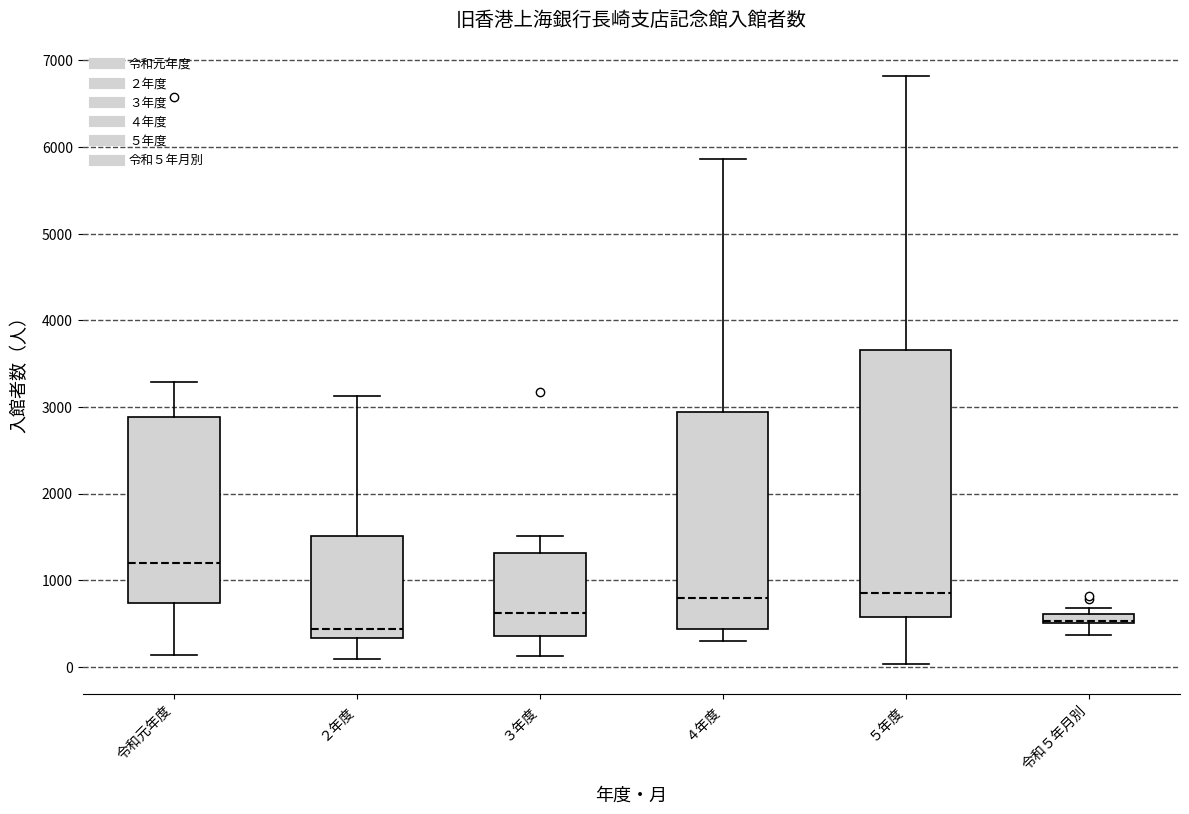

Where does the lower whisker of the box for 令和５年月別 end on the y-axis? The values are not printed on the chart, so give them approximately, as read against the axis.

400